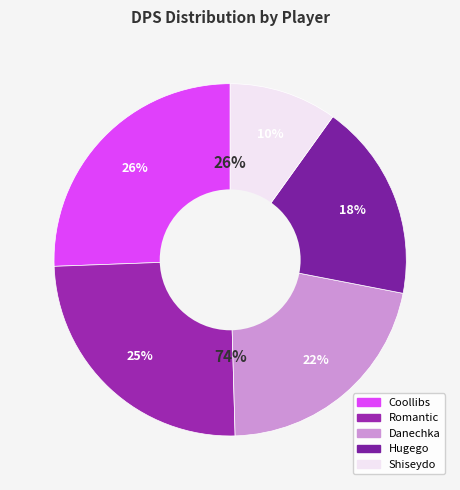

Which slice is the largest?

Coollibs